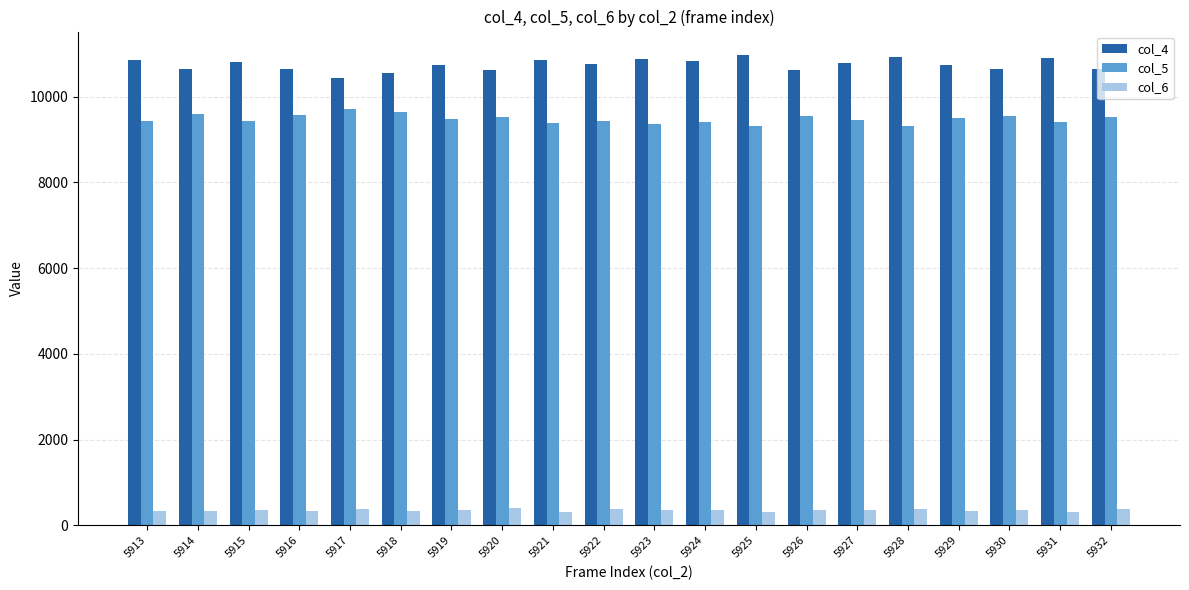

The col_4 series shows 16772 at 5921. True or false?

False